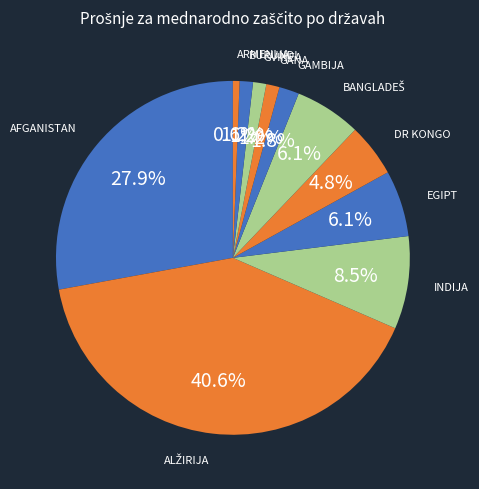

What is the total percentage of GAMBIJA and BURUNDI?

3.0%